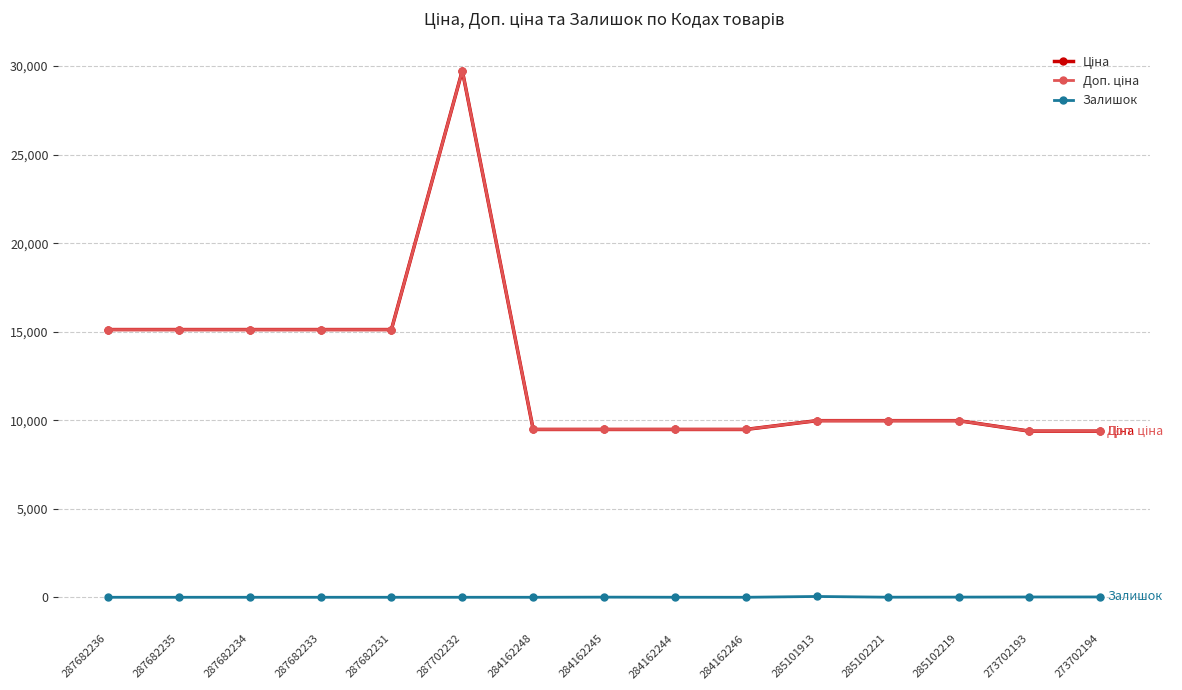

Does the chart have visible grid lines?

Yes